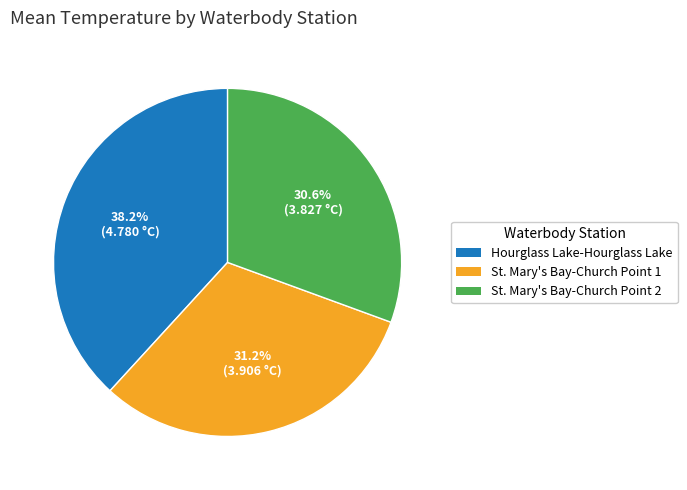

Is there any slice that represents more than half of the pie?

No